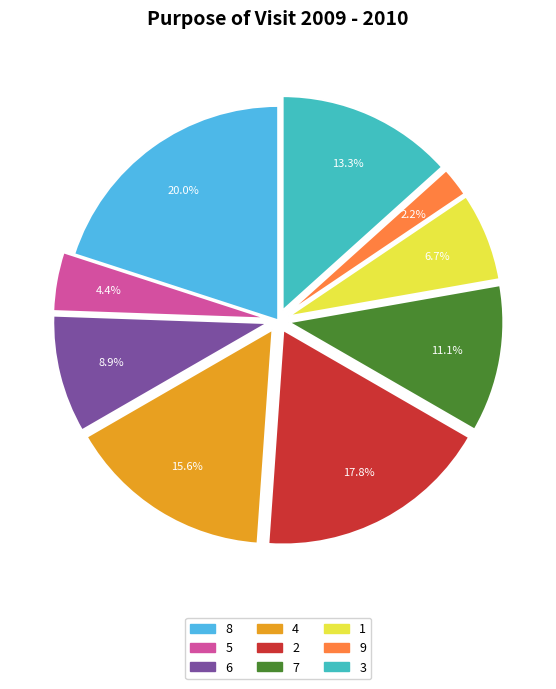

What portion of the pie excludes 9?

97.8%